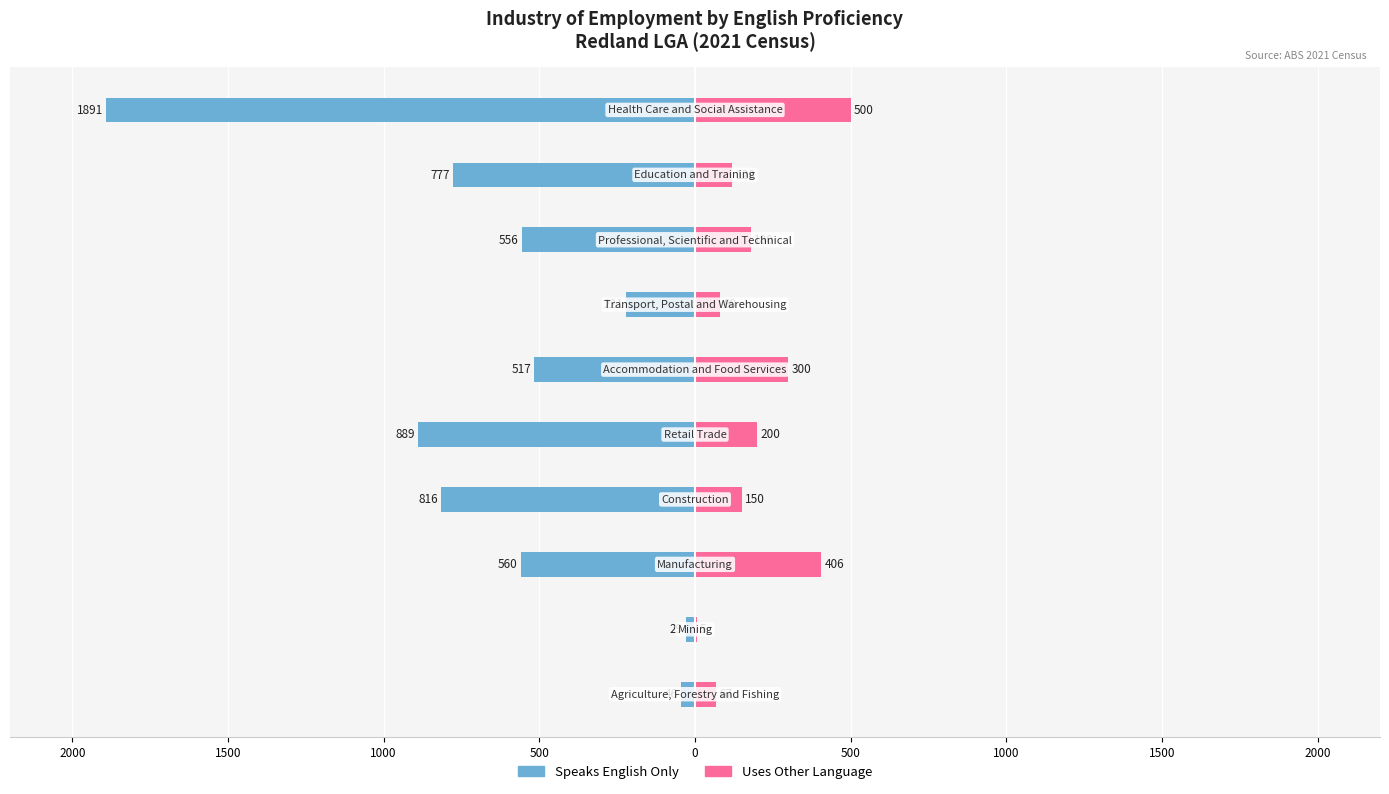

Between 1500 and 500, which is larger?

1500